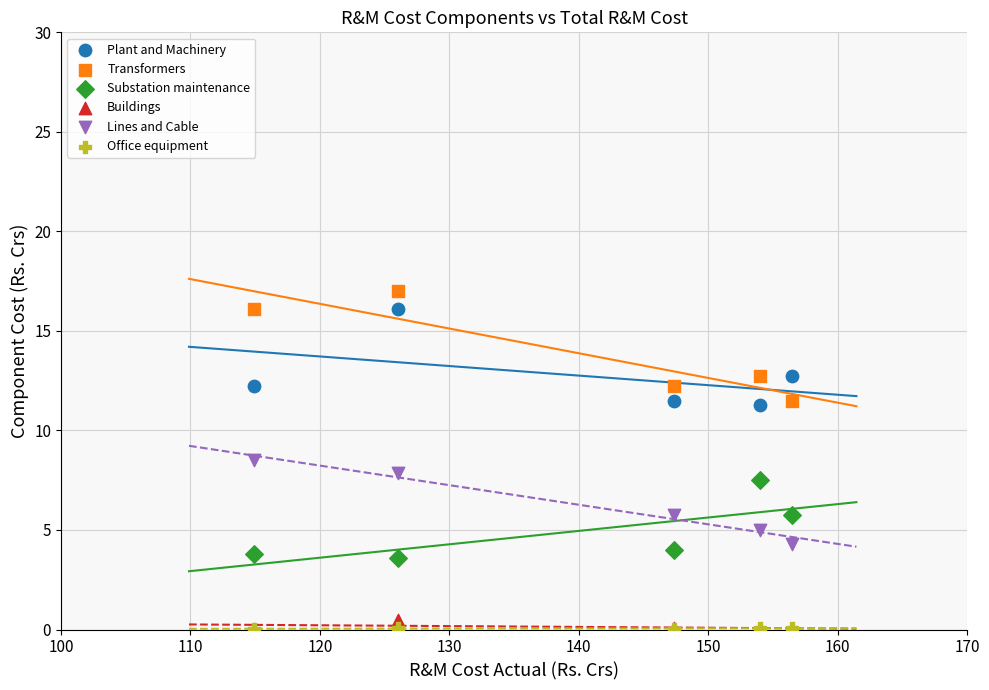

What are all the series names shown in the legend?

Plant and Machinery, Transformers, Substation maintenance, Buildings, Lines and Cable, Office equipment